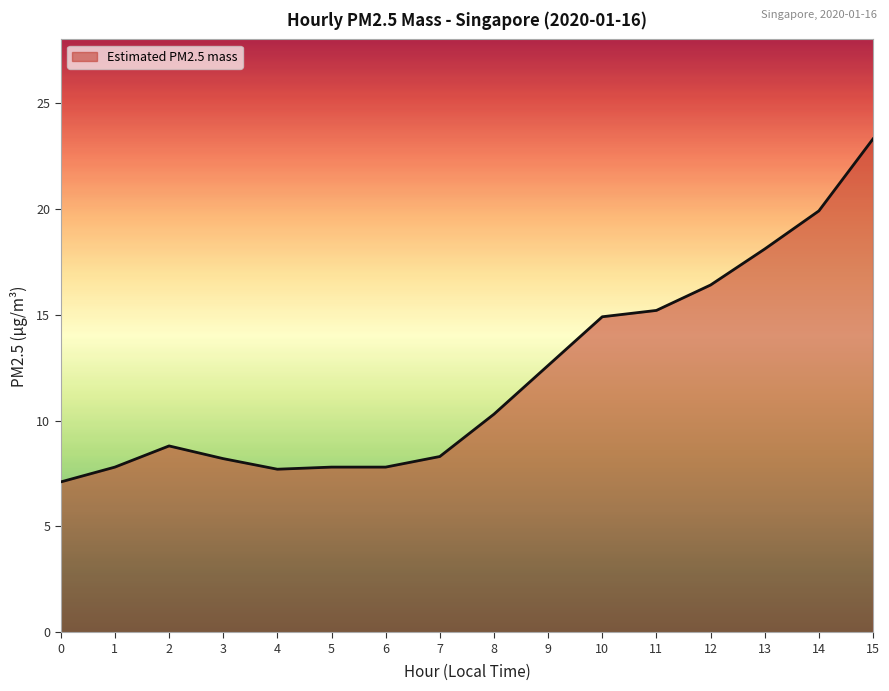

The value at 11 is 15.2. True or false?

True